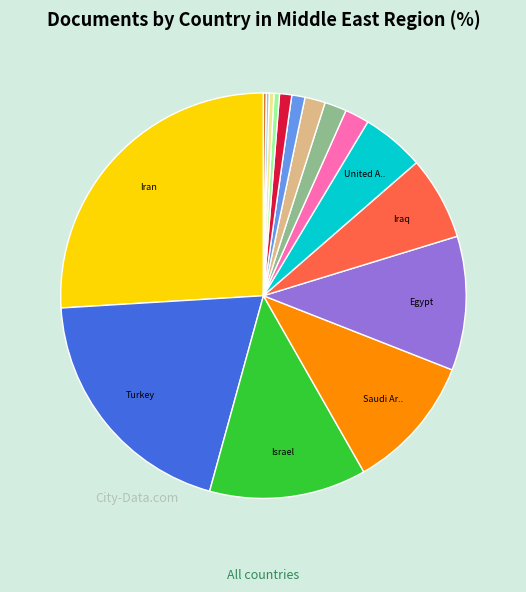

Is there a majority slice in this chart?

No